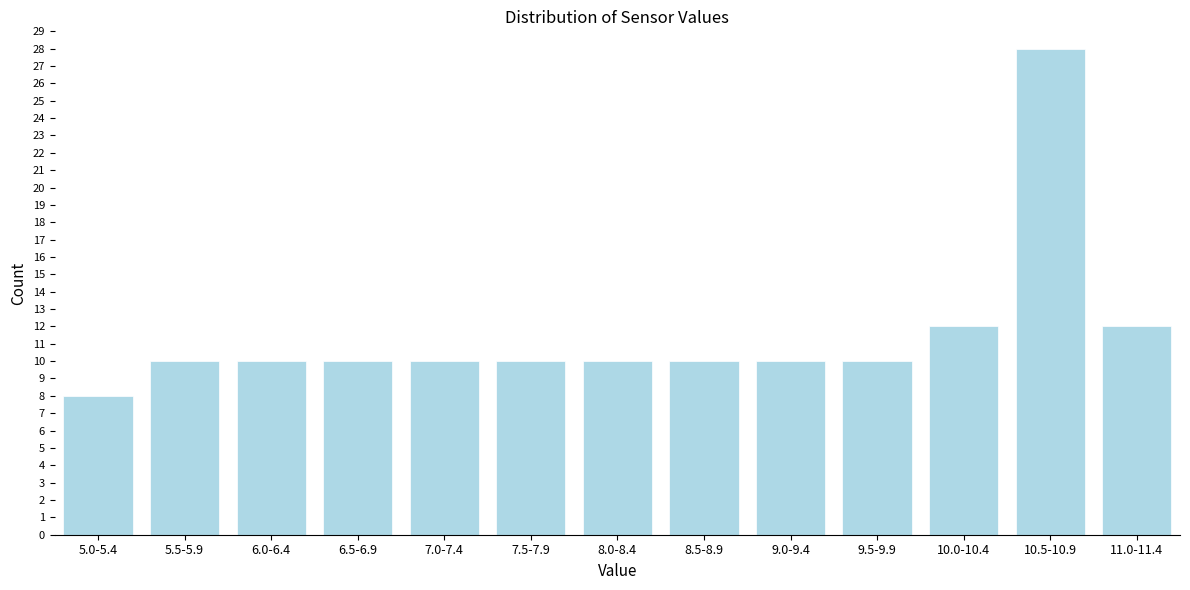

Reading left to right, list all the values displayed in this chart.

8	10	10	10	10	10	10	10	10	10	12	28	12